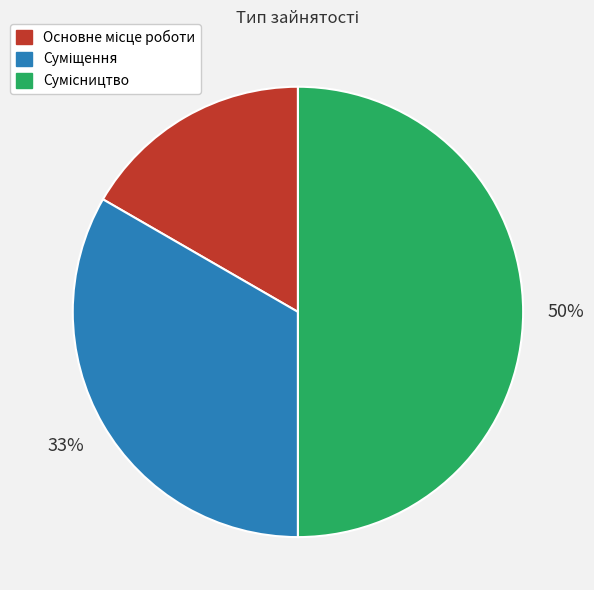

To the nearest percent, what is the average slice percentage?

33%